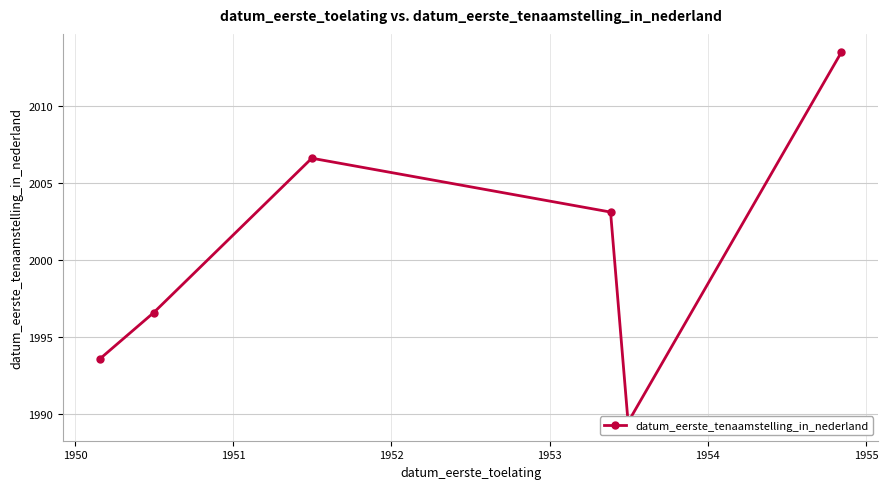

At which label does the data first exceed 2003?

1951